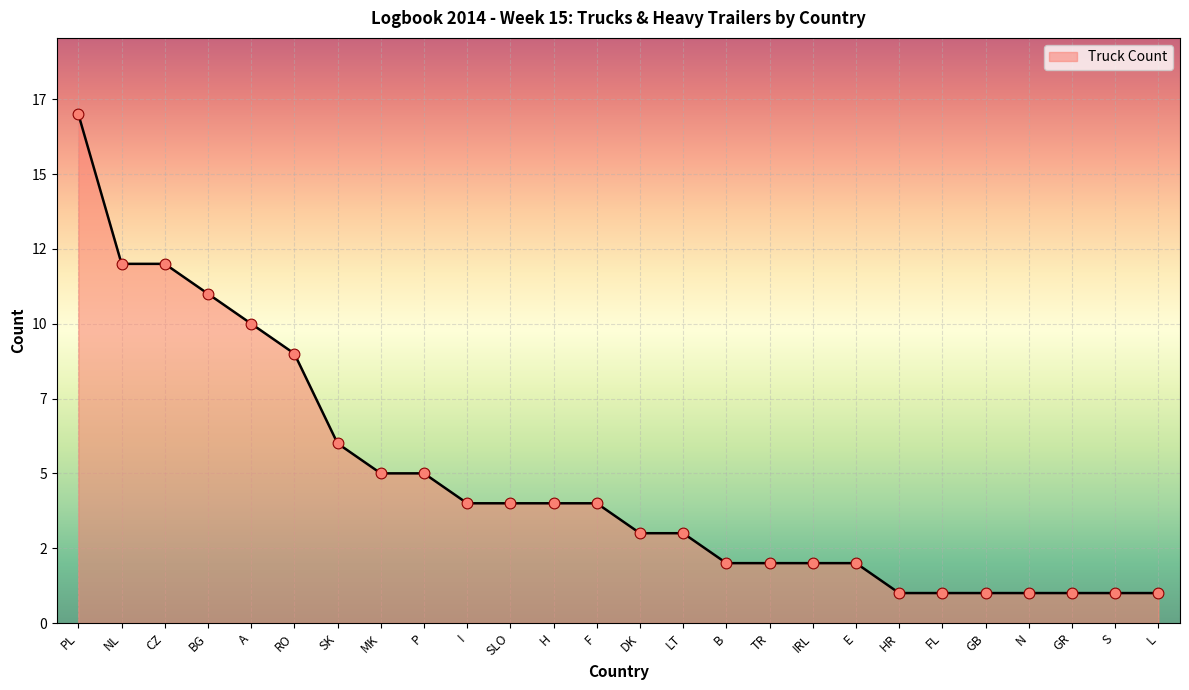

What is the ratio of the value at F to the value at B?

2.0